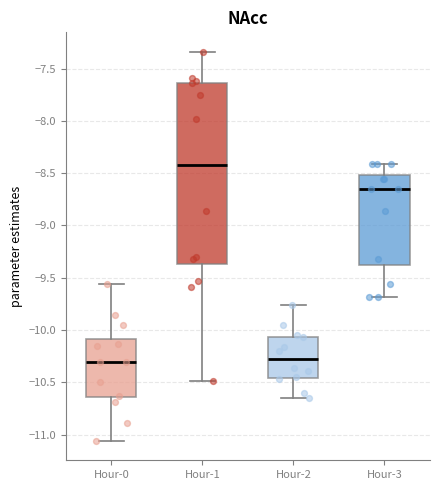

Reading left to right, read every box against the y-axis: the position of its median line, the range the box covers, and the ends of its whiskers. The values are not printed on the chart, so give them approximately, as read against the axis.

Hour-0: median -10.30, box -10.65 to -10.10, whiskers -11.05 to -9.55
Hour-1: median -8.40, box -9.35 to -7.65, whiskers -10.50 to -7.35
Hour-2: median -10.30, box -10.45 to -10.05, whiskers -10.65 to -9.75
Hour-3: median -8.65, box -9.40 to -8.50, whiskers -9.70 to -8.40